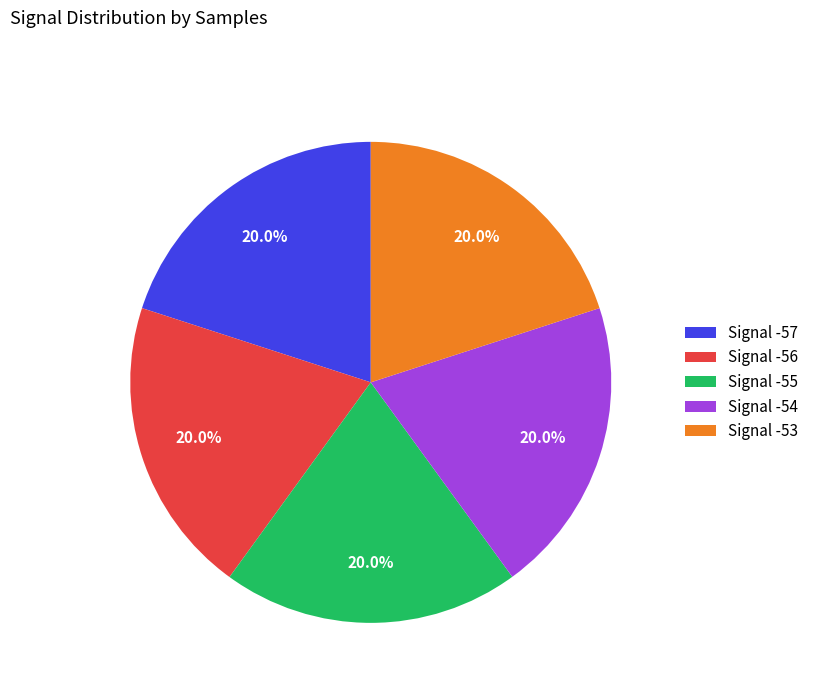

Approximately how many times larger is the value at Signal -55 compared to Signal -53?

1.0